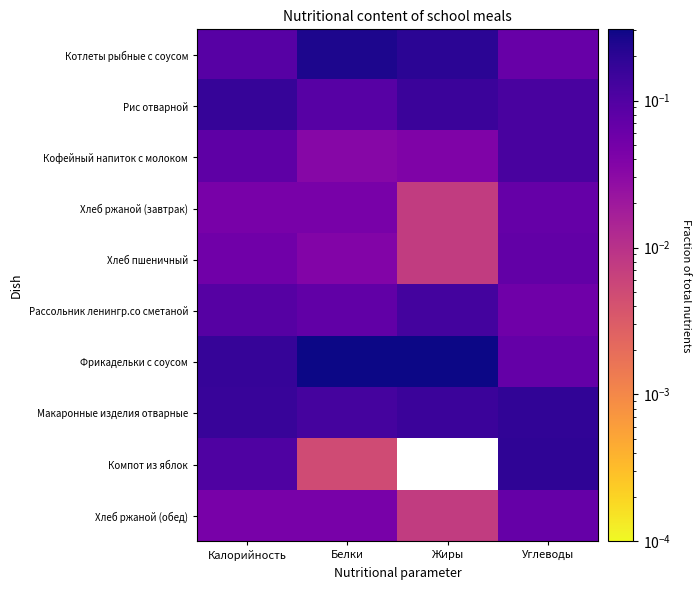

Rank the series by their maximum value, from highest to lowest.

Фрикадельки с соусом, Котлеты рыбные с соусом, Компот из яблок, Макаронные изделия отварные, Рис отварной, Рассольник ленингр.со сметаной, Кофейный напиток с молоком, Хлеб пшеничный, Хлеб ржаной (завтрак), Хлеб ржаной (обед)